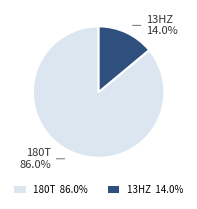

Does 180T 86.0% represent more than half of the total?

Yes